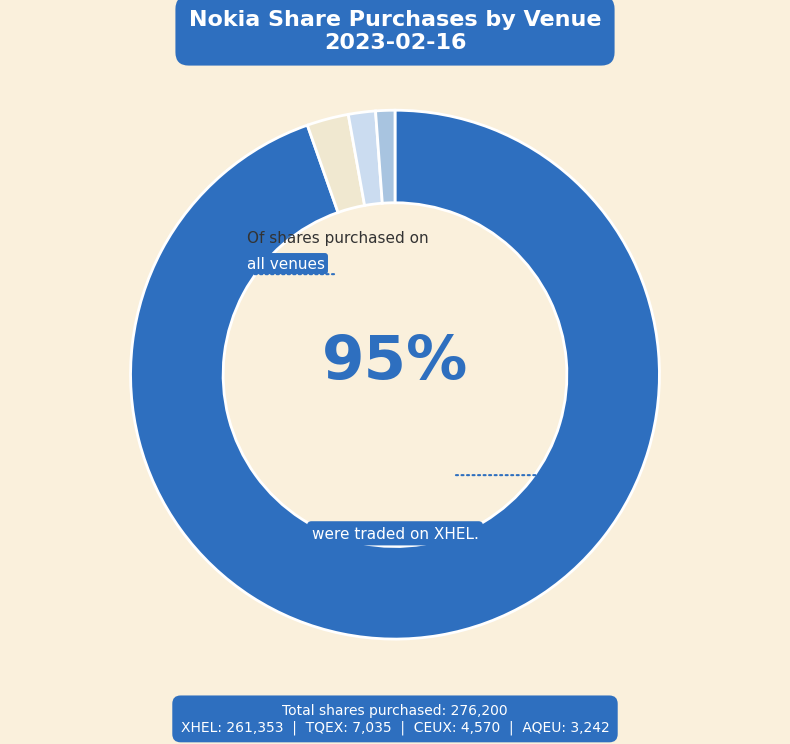

To the nearest percent, what is the difference between the largest and smallest slice percentages?

93%